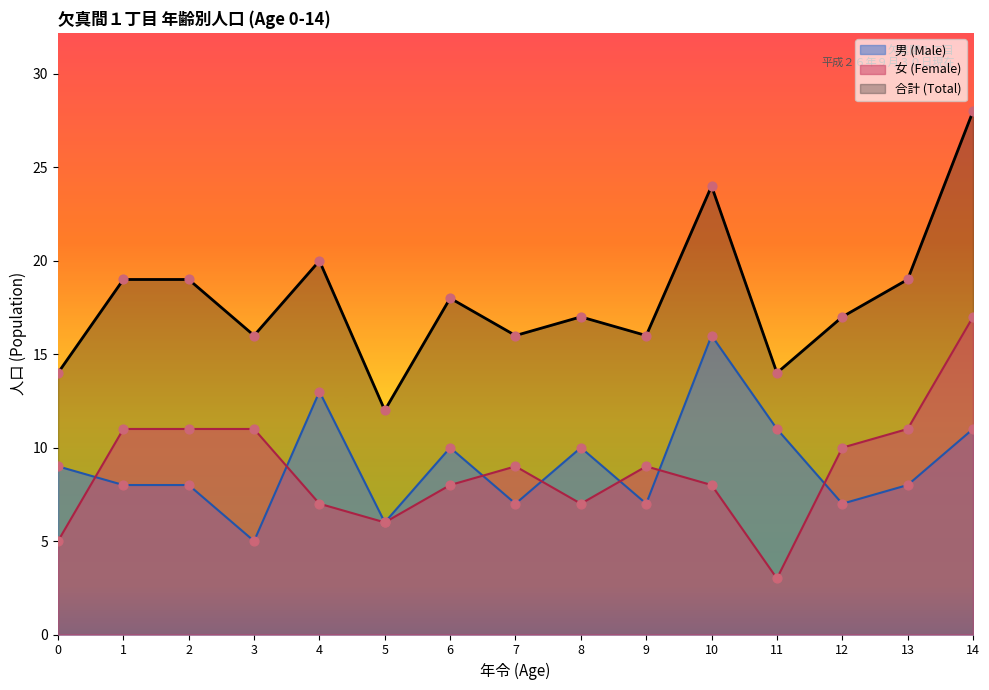

Between 2 and 11, which series saw the biggest shift?

女 (Female)